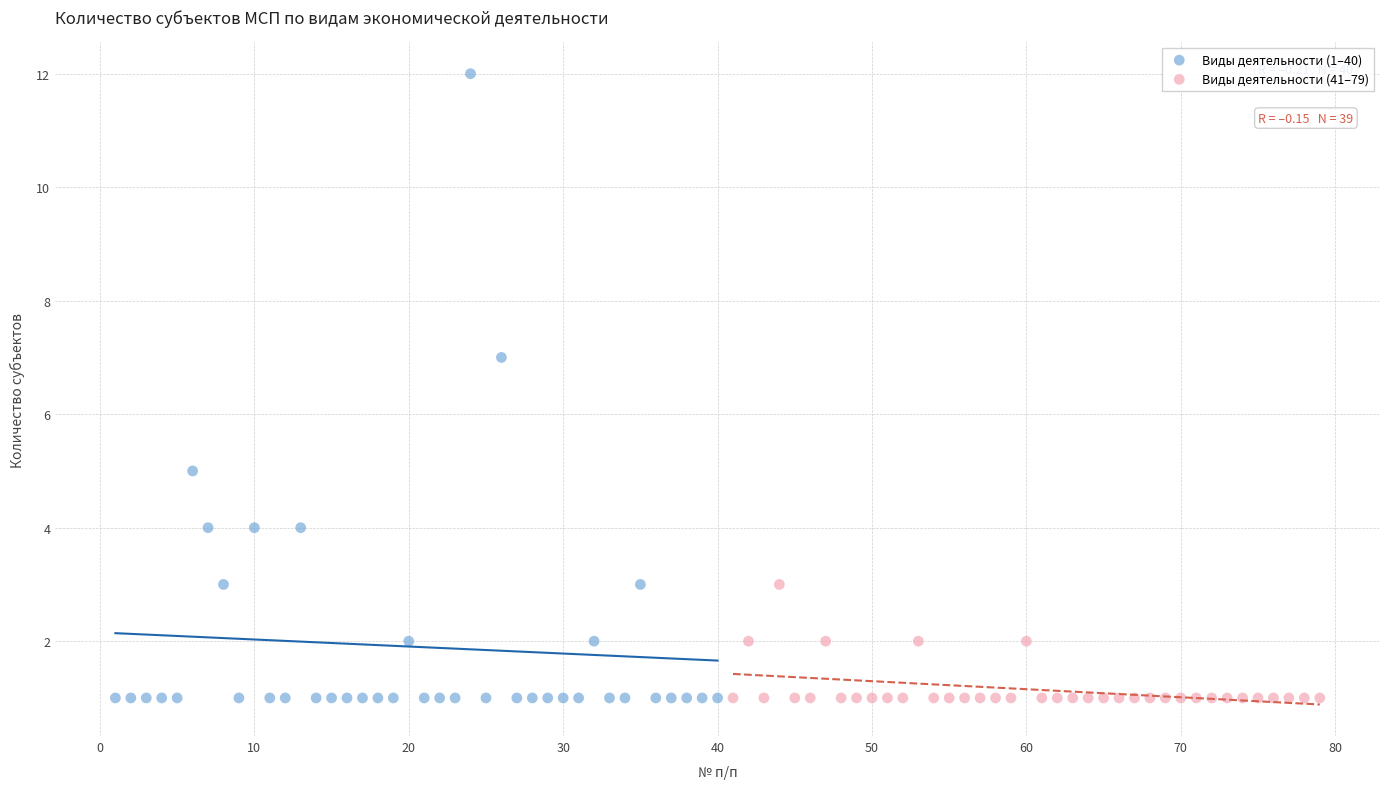

Which series contains the highest Y value?

Виды деятельности (1–40)